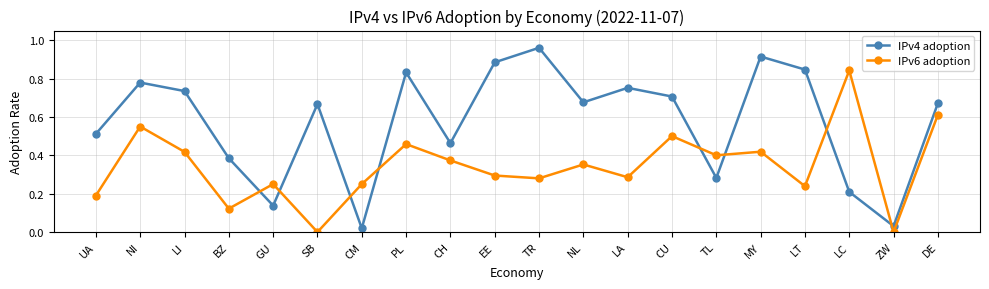

Which series has the widest spread of values?

IPv4 adoption